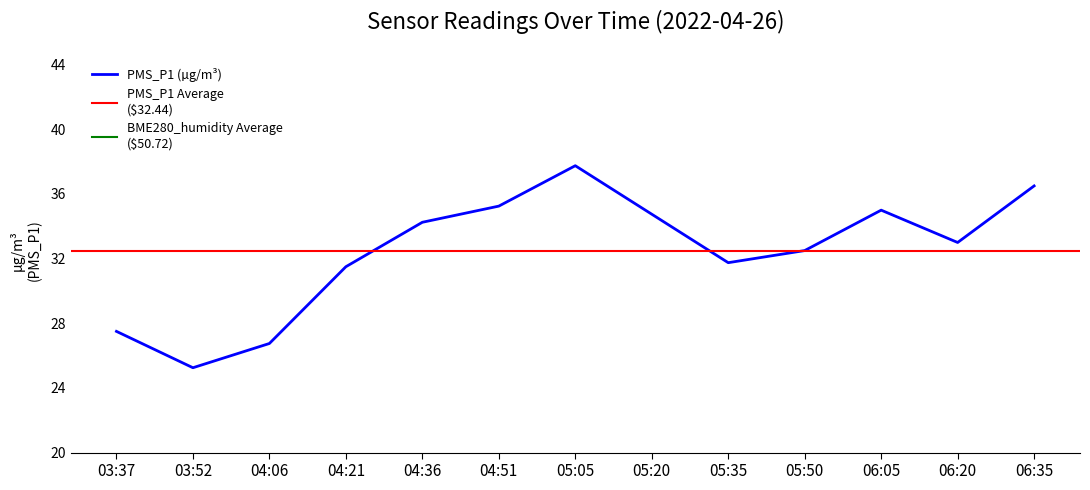

Is it true that PMS_P1 (µg/m³) equals 56.4 at 05:05?

False